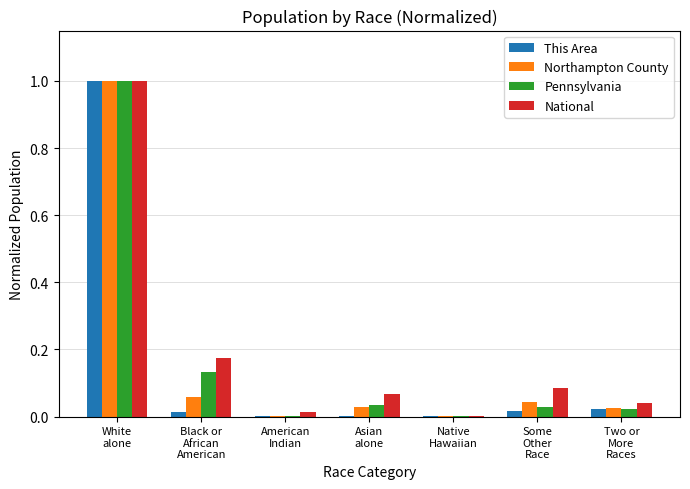

What is the sum of all National values?

1.4